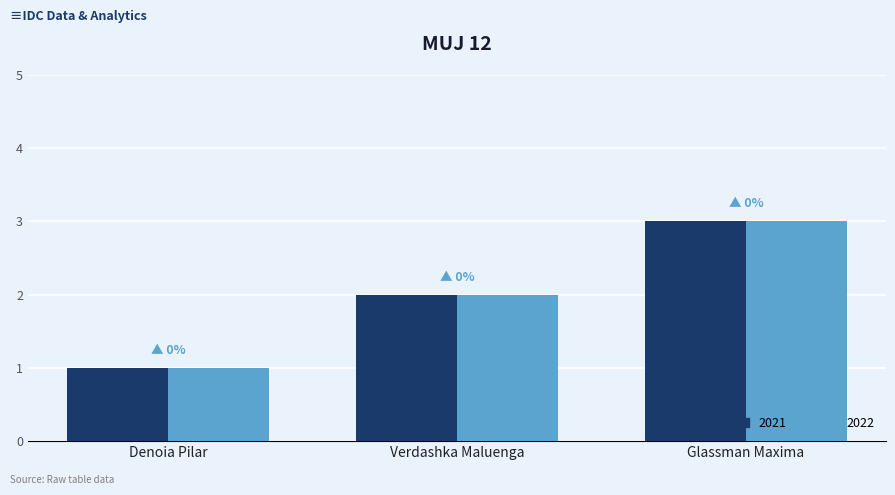

What is the total value across all series at Verdashka Maluenga?

4